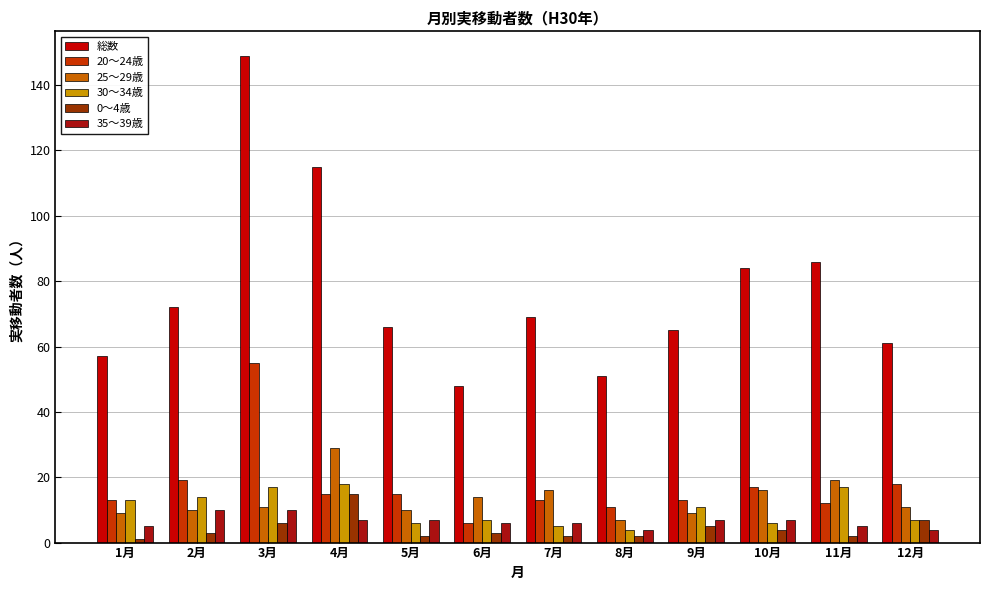

What is the label of the 3rd bar from the right?

10月